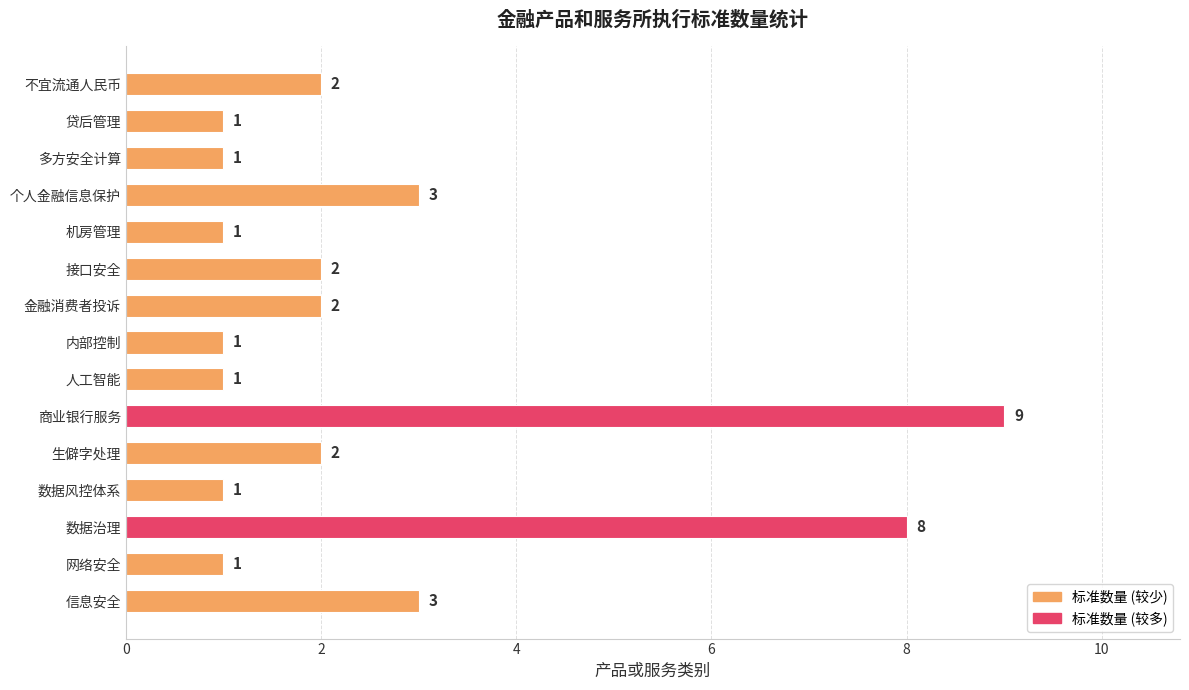

Count the values in the range 1 to 3.

13